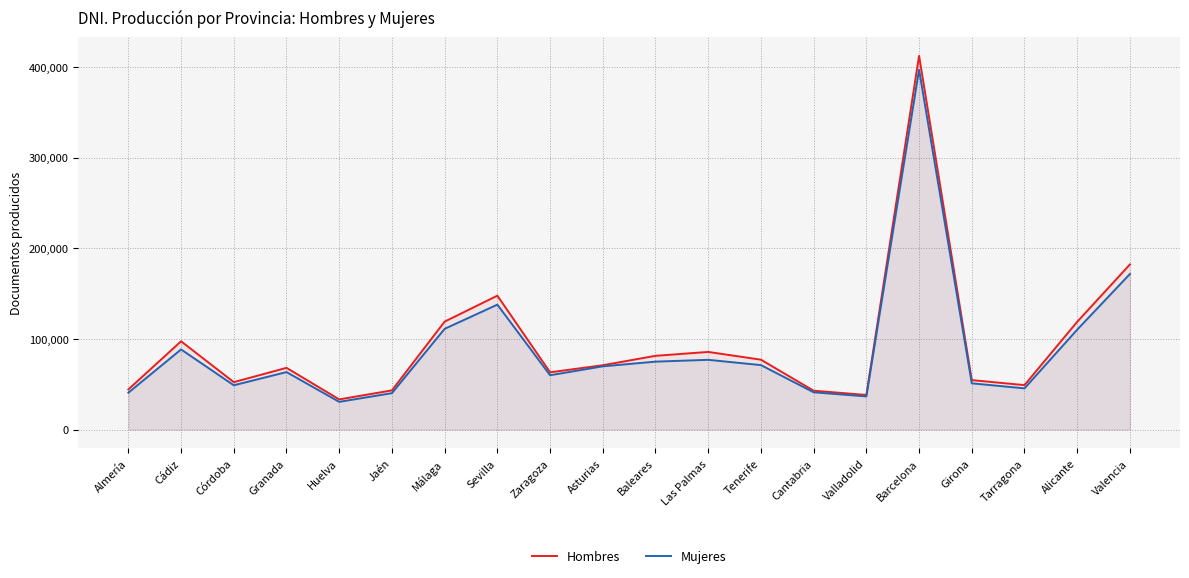

Reading left to right, what are all the values shown in this chart?

Hombres: Almería=44316	Cádiz=97409	Córdoba=52365	Granada=68121	Huelva=33324	Jaén=43271	Málaga=119124	Sevilla=147736	Zaragoza=63207	Asturias=70995	Baleares=81386	Las Palmas=85674	Tenerife=77128	Cantabria=42912	Valladolid=38208	Barcelona=412224	Girona=54596	Tarragona=49077	Alicante=118939	Valencia=182173
Mujeres: Almería=40715	Cádiz=88416	Córdoba=48897	Granada=63454	Huelva=30614	Jaén=40204	Málaga=111148	Sevilla=137826	Zaragoza=59962	Asturias=69785	Baleares=74972	Las Palmas=76971	Tenerife=71156	Cantabria=41156	Valladolid=36609	Barcelona=396879	Girona=51043	Tarragona=45495	Alicante=110258	Valencia=171641